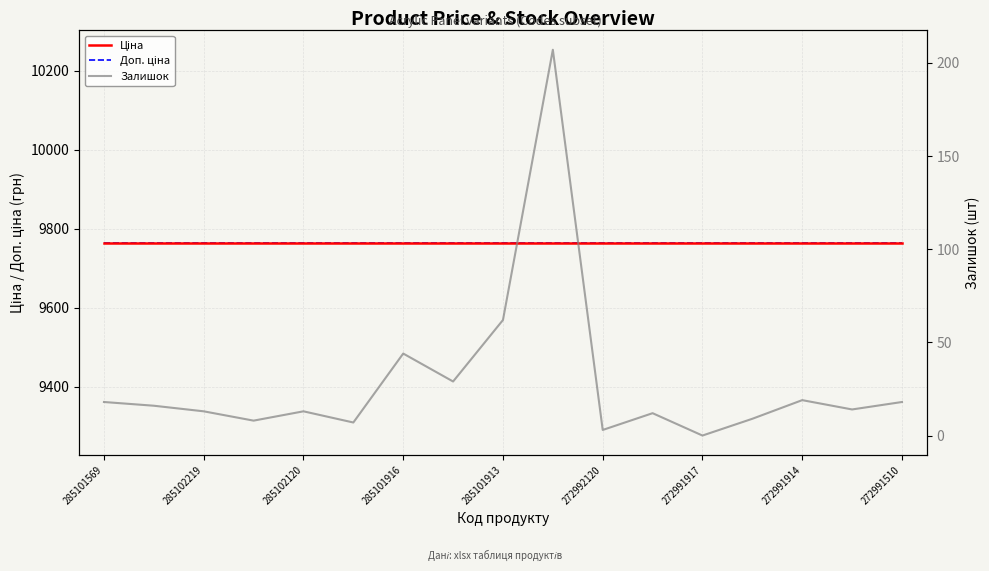

What is the value of the Залишок point at the 2nd from the left?

16.0